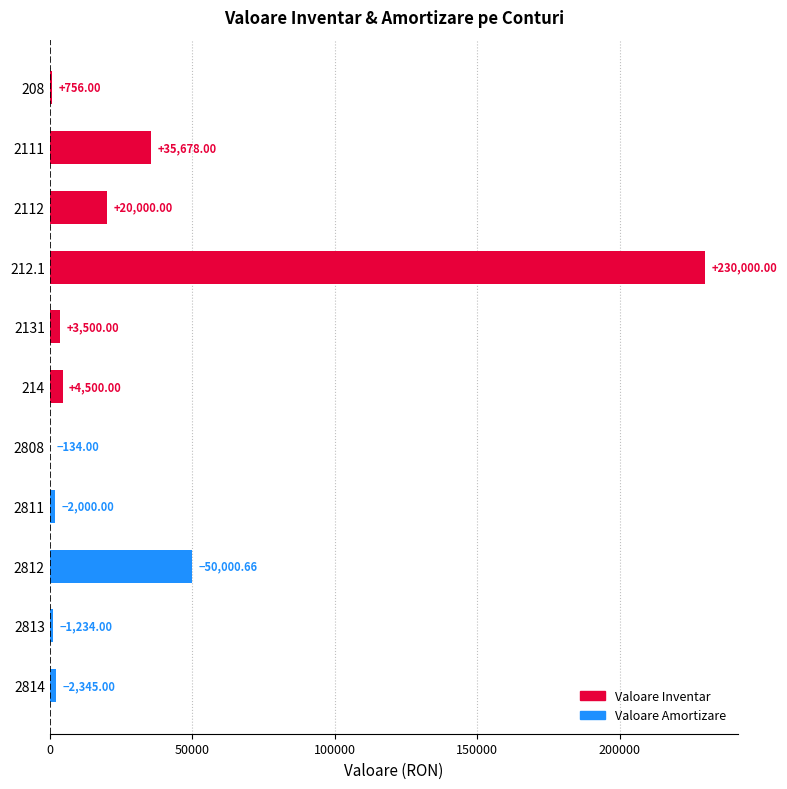

Are the bars grouped side by side (vs. stacked)?

No